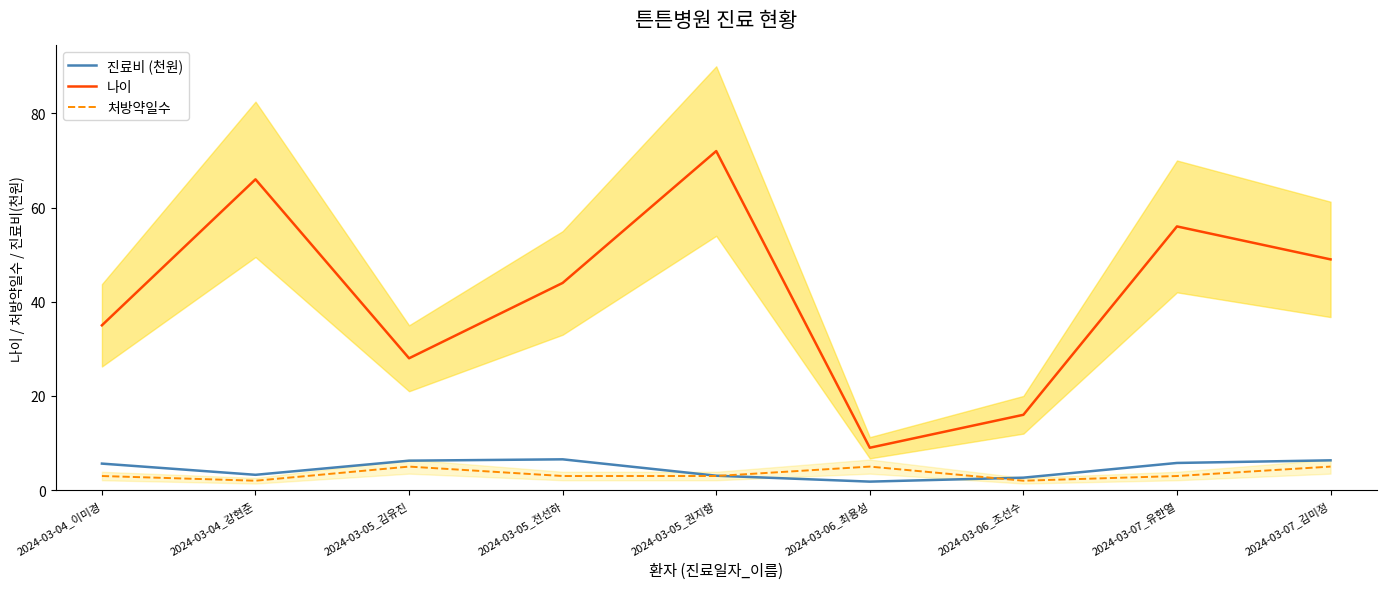

How many interior local peaks does the 진료비 (천원) series have?

1